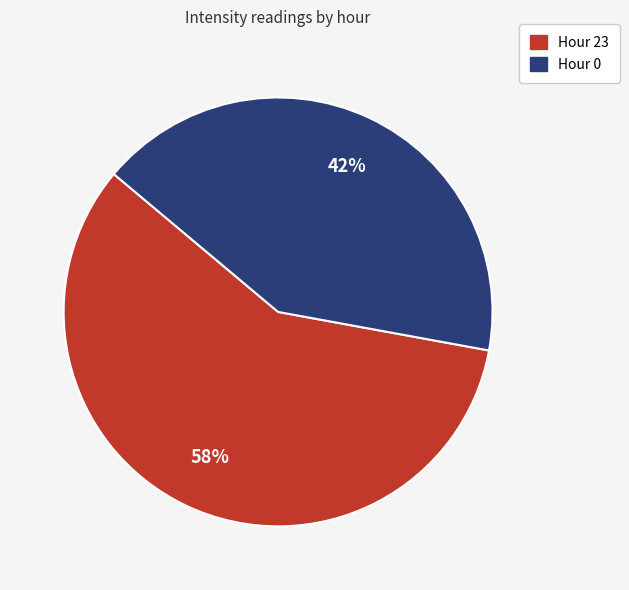

Do Hour 0 and Hour 23 together represent more than half of the pie?

Yes